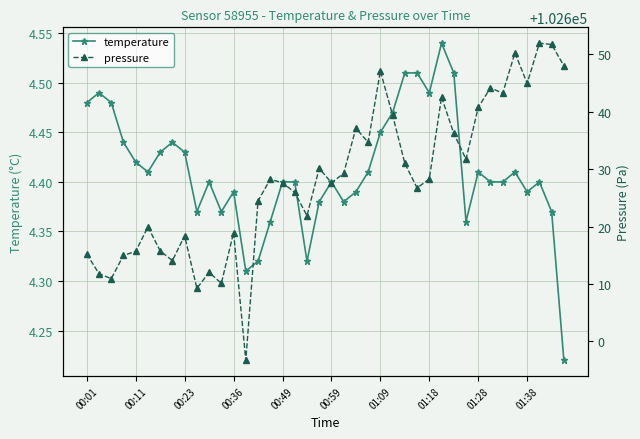

What is the difference between the second highest and minimum values in the pressure series?

55.0